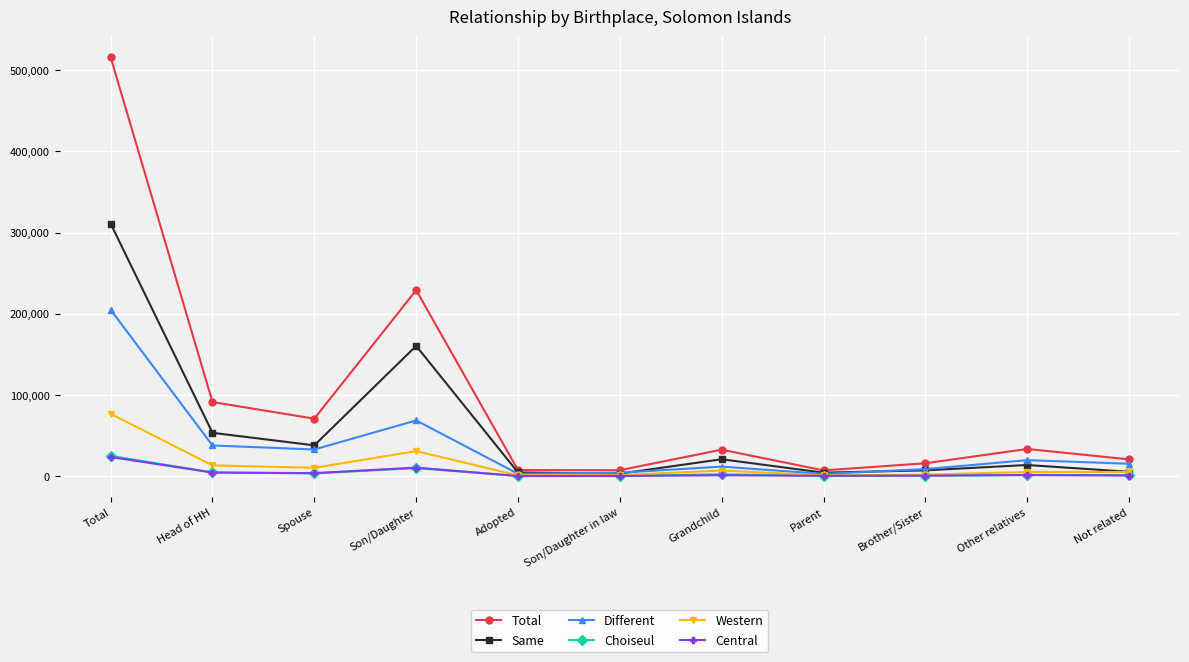

Which series has the largest total across all categories?

Total